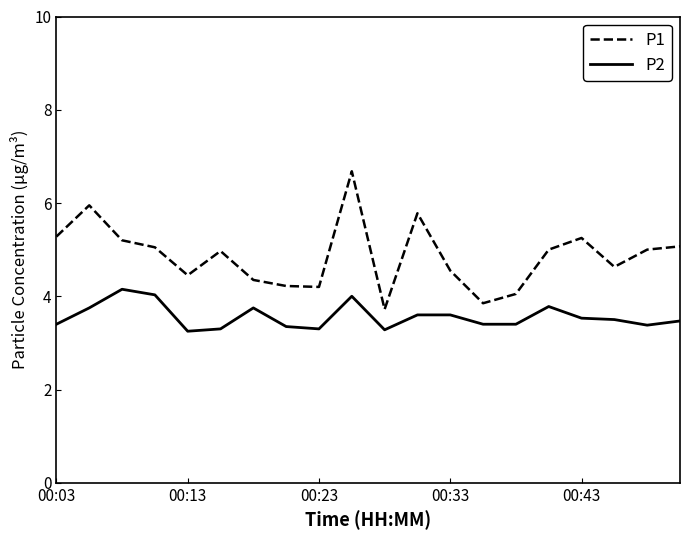

Which series has the largest range (max minus min)?

P1